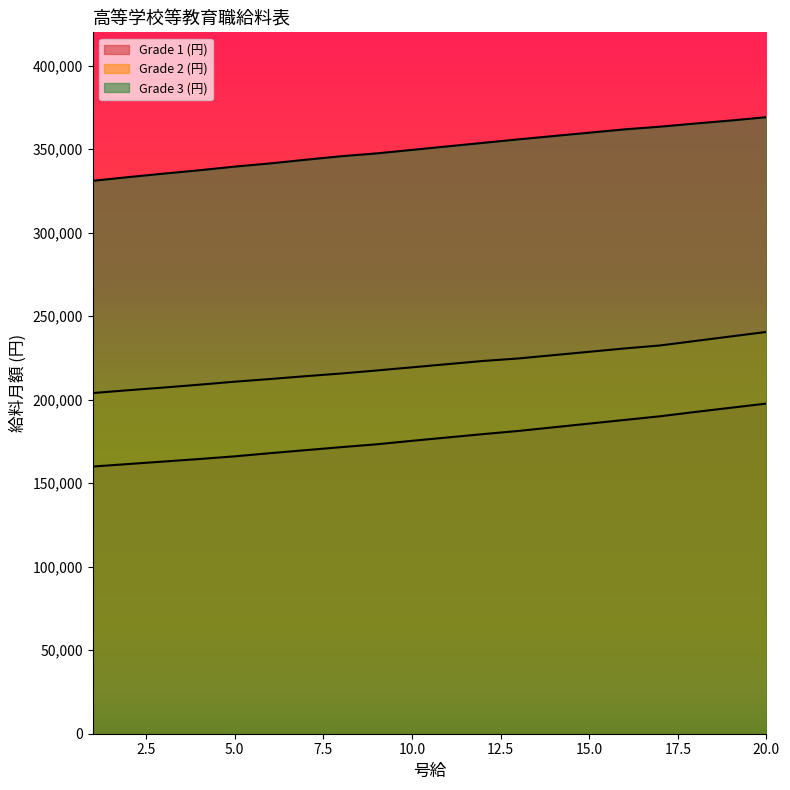

What is the value of the Grade 2 (円) point at the 17th from the left?

232500